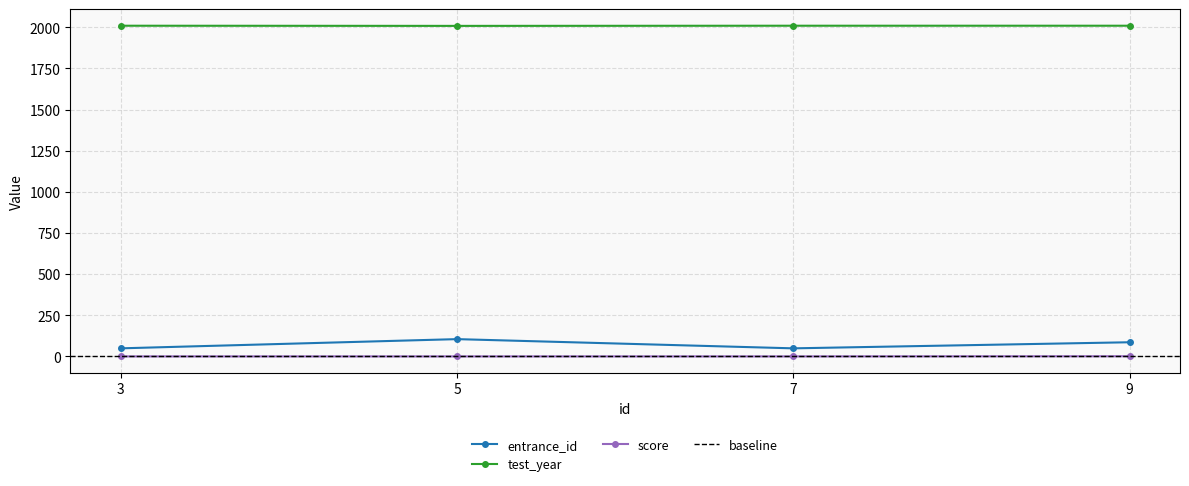

Between 3 and 7, which is larger?

3